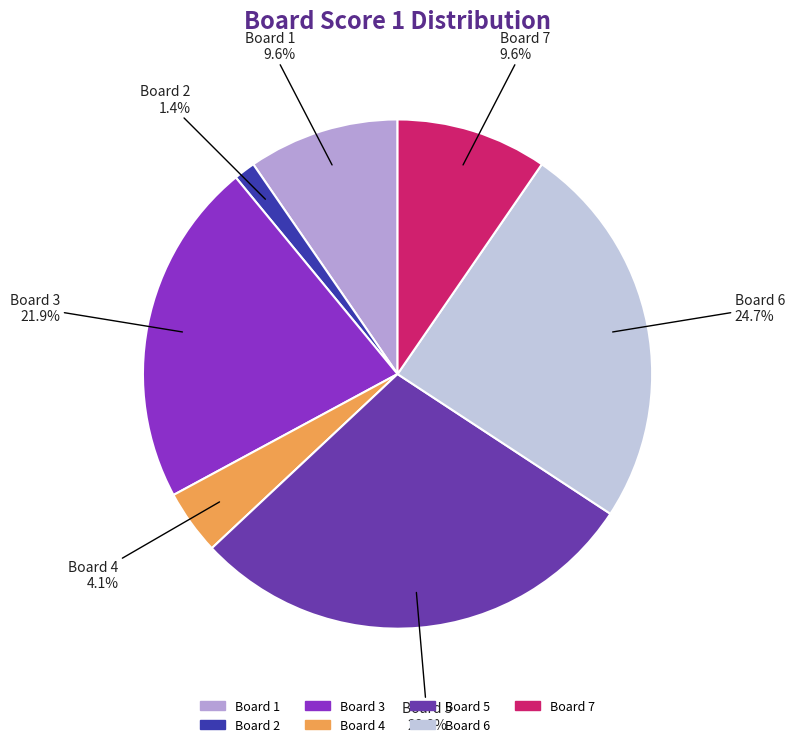

Does any single category account for the majority?

No